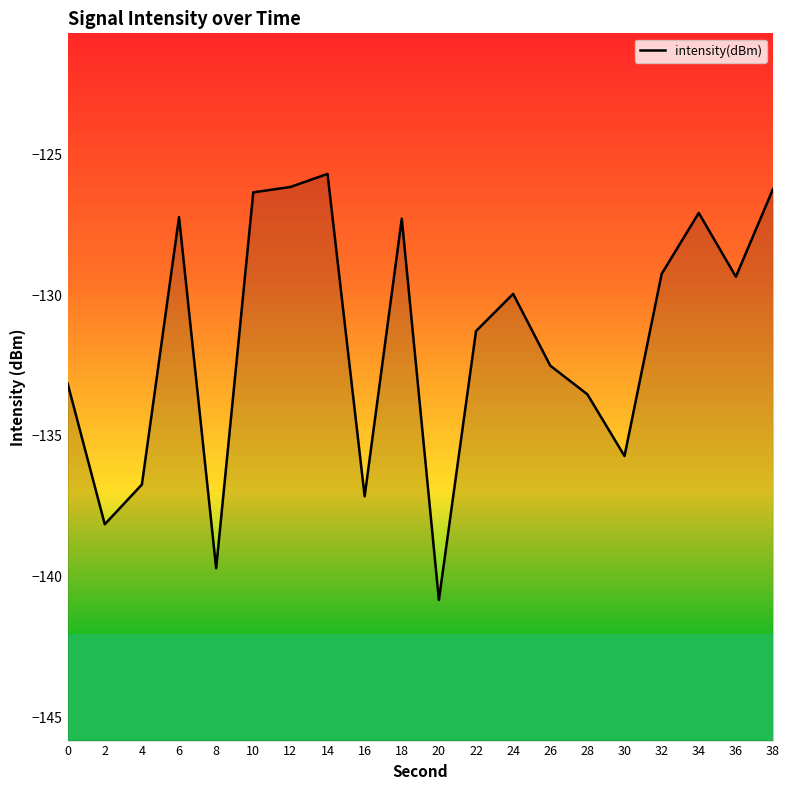

What is the value of the 14th point from the left?

-132.5